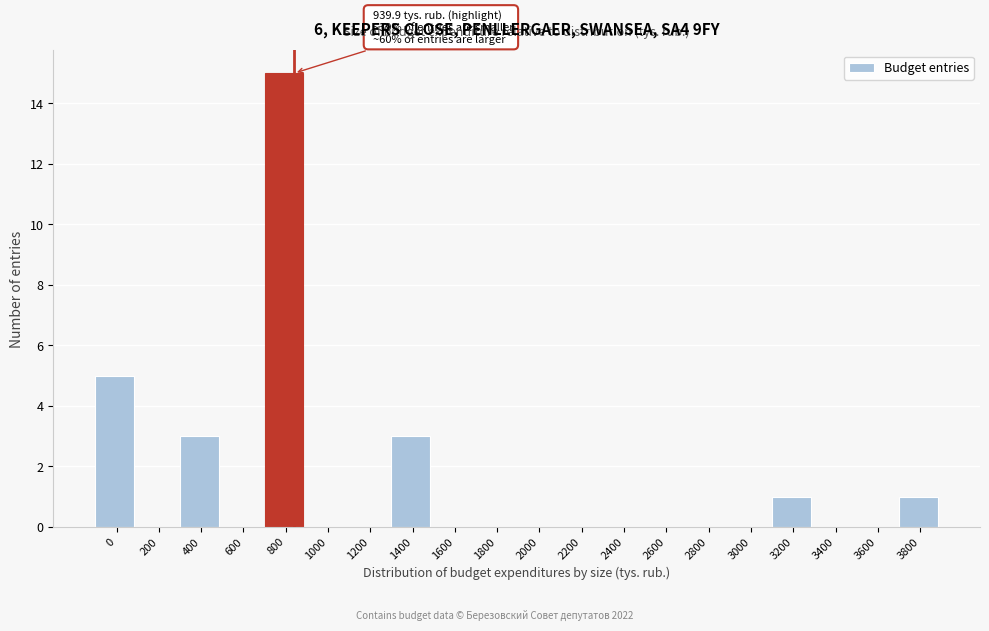

Reading right to left, what are all the values shown in this chart?

3800=1	3600=0	3400=0	3200=1	3000=0	2800=0	2600=0	2400=0	2200=0	2000=0	1800=0	1600=0	1400=3	1200=0	1000=0	800=15	600=0	400=3	200=0	0=5